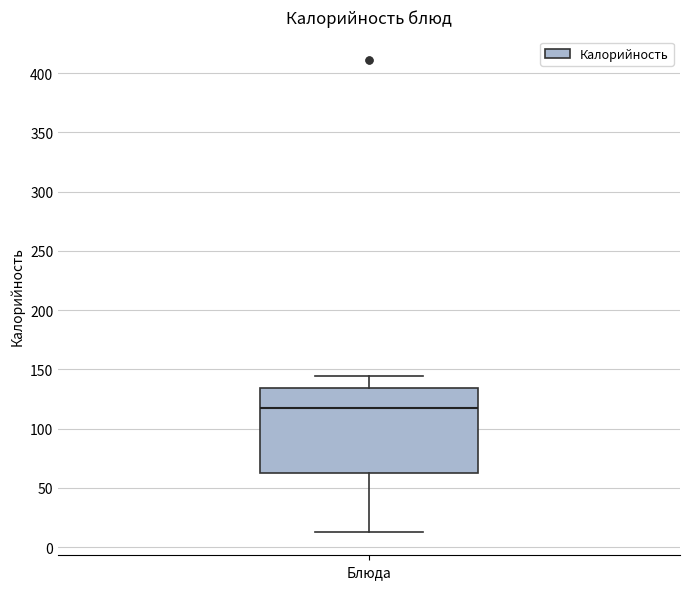

Where is the upper edge of the box for Блюда on the y-axis? The values are not printed on the chart, so give them approximately, as read against the axis.

135